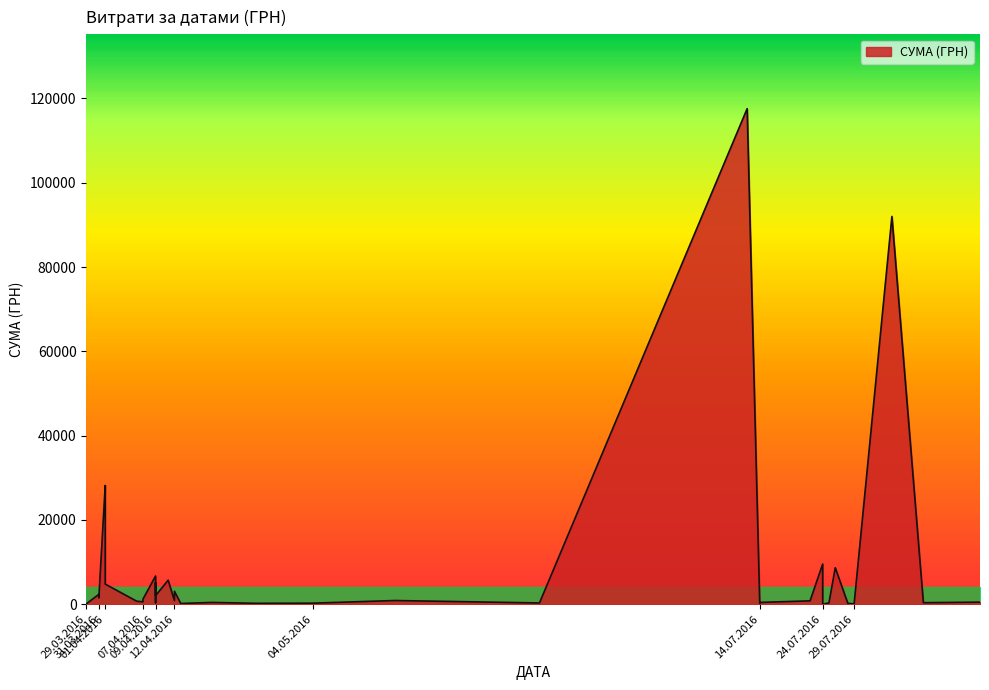

How many data points are above 805?

20